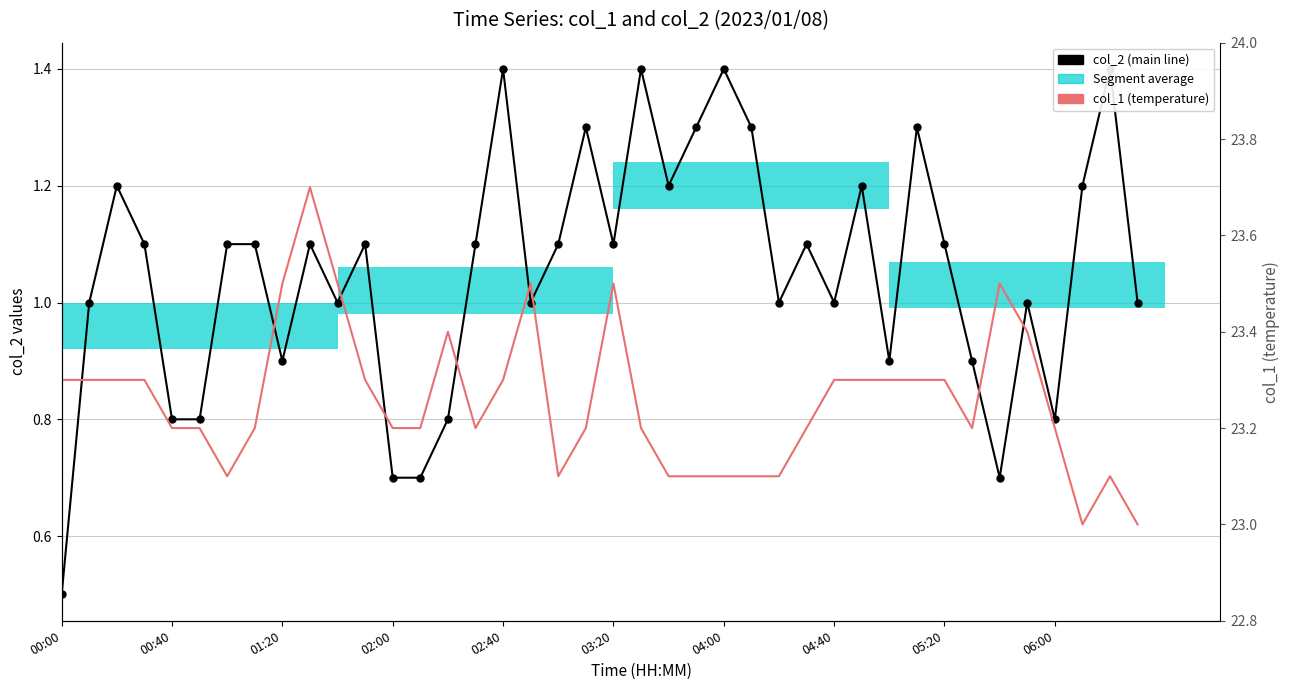

Which has a higher value, 35 or 21?

21